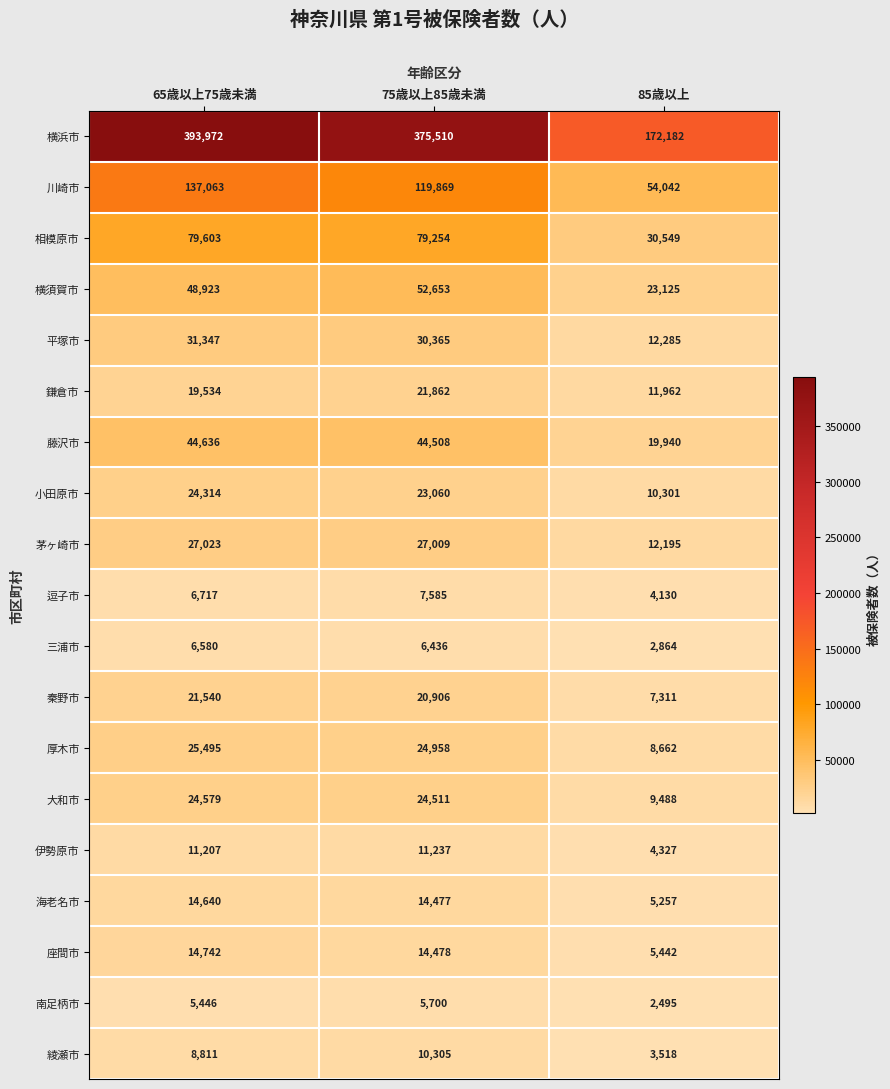

At which label is 伊勢原市 closest to 7782?

65歳以上75歳未満